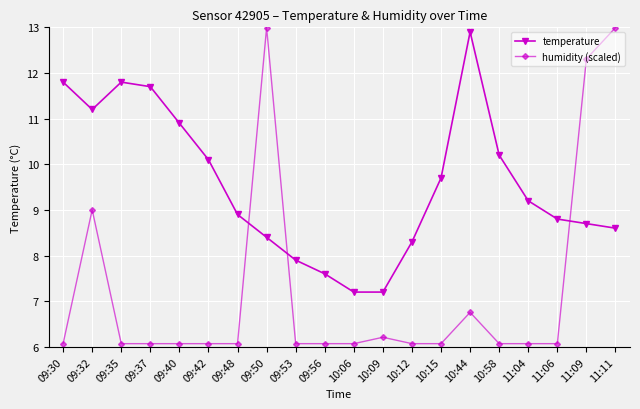

Count the number of data series in this chart.

2